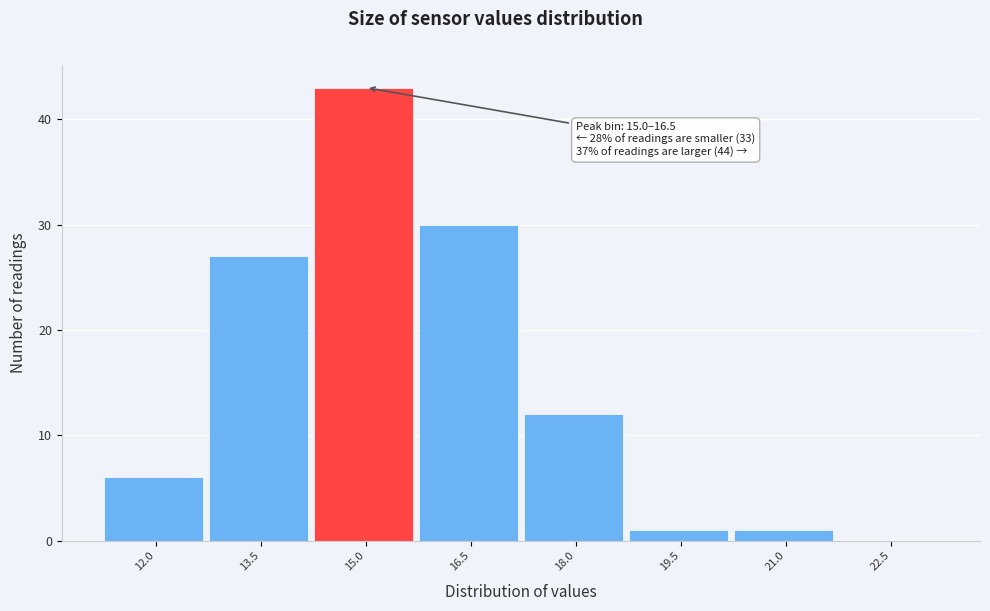

Reading left to right, what are all the values shown in this chart?

12.0=6	13.5=27	15.0=43	16.5=30	18.0=12	19.5=1	21.0=1	22.5=0